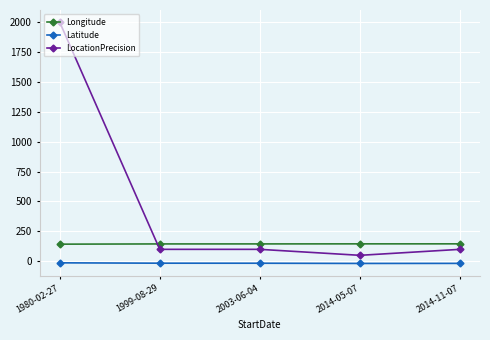

In Latitude, how many points are lower than both neighbors (excluding endpoints)?

1